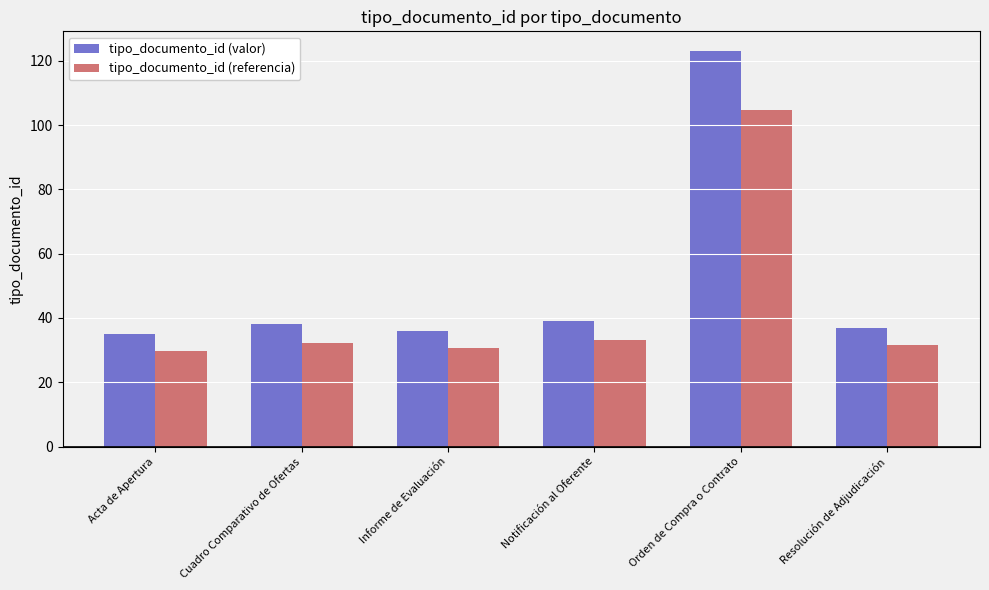

Which series has the widest spread of values?

tipo_documento_id (valor)